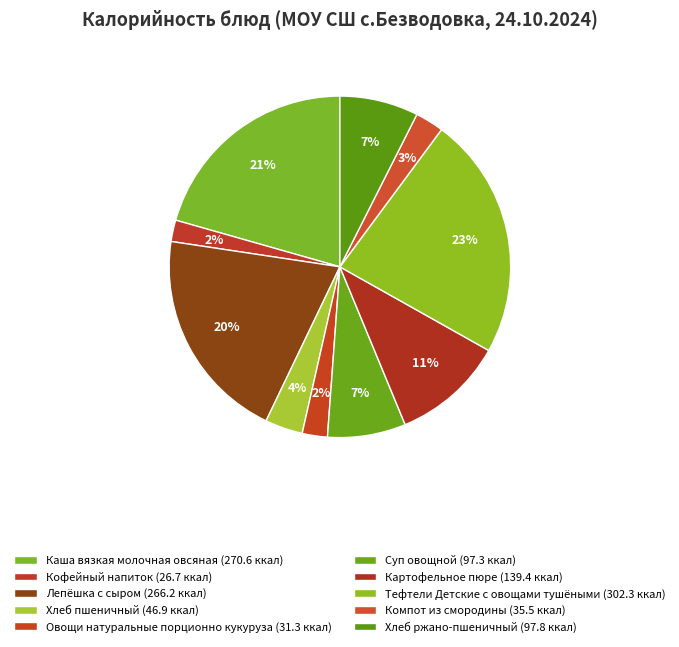

Count the number of slices in the pie.

10